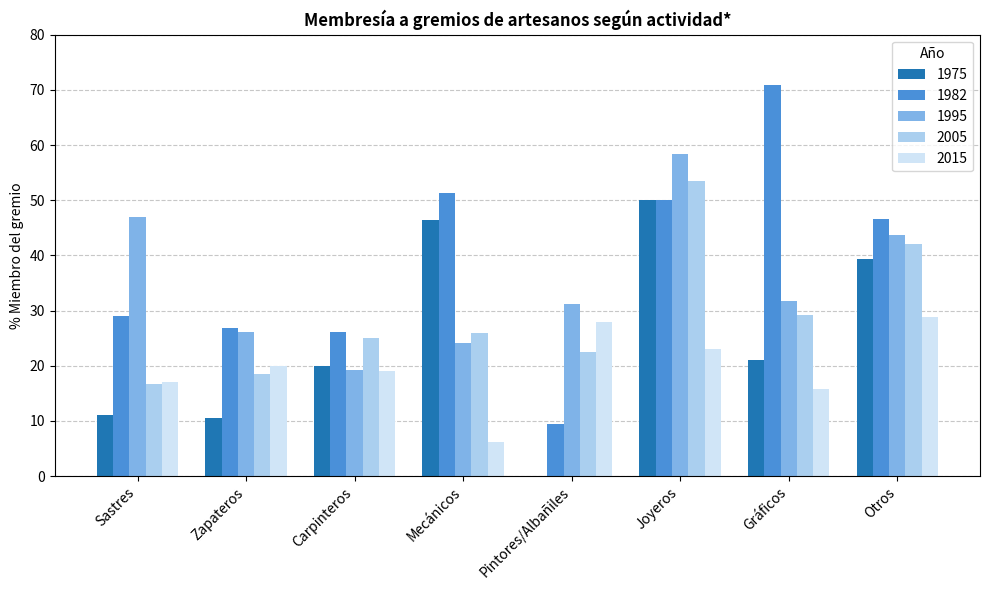

Where does the 1982 series first go above 46?

Mecánicos